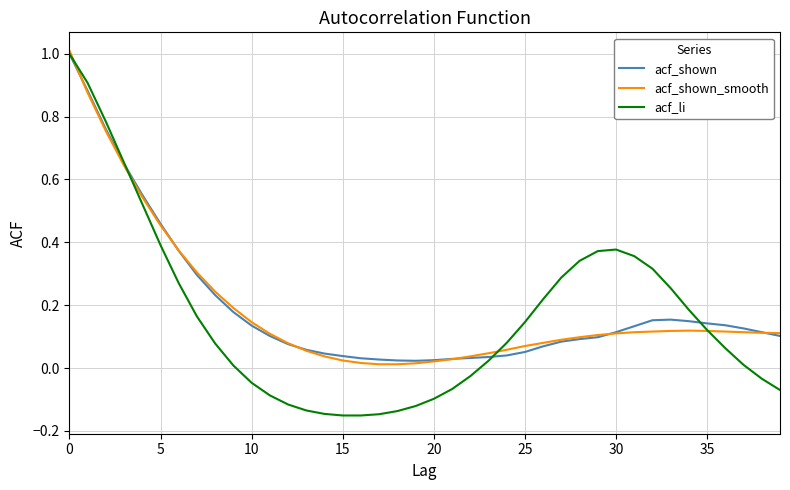

What is the maximum value for acf_shown?

1.0